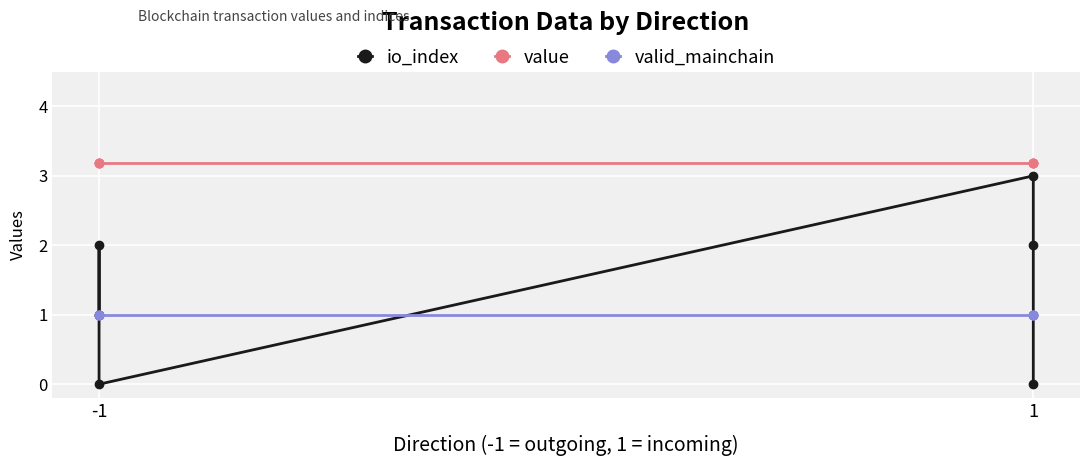

Between -1 and 1, which series saw the biggest shift?

io_index